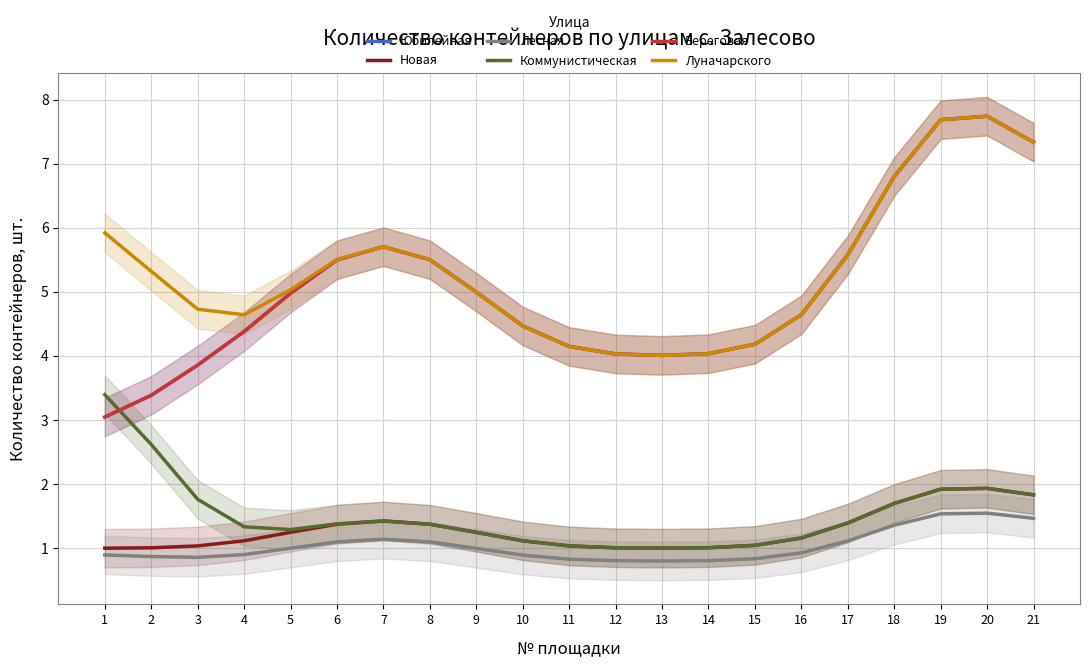

The Луначарского series shows 5.0 at 5. True or false?

True